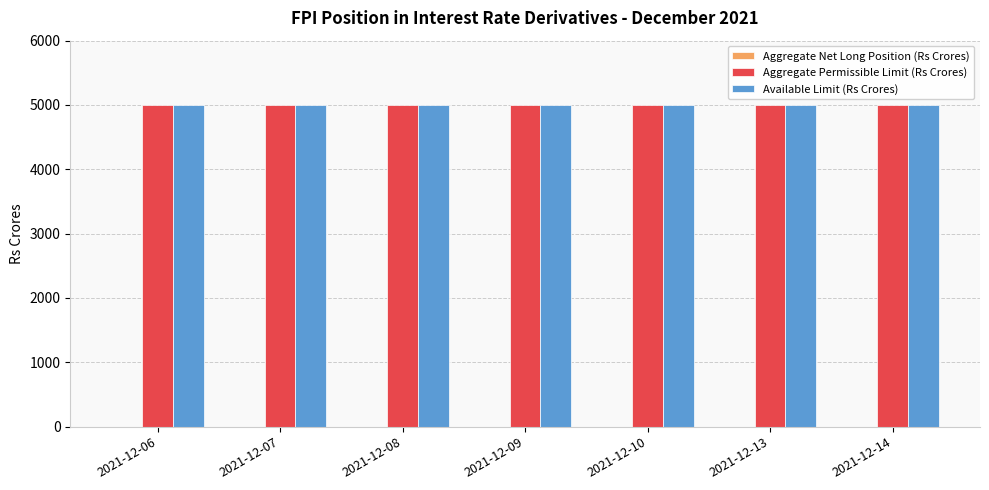

How many bars are there in each group?

3